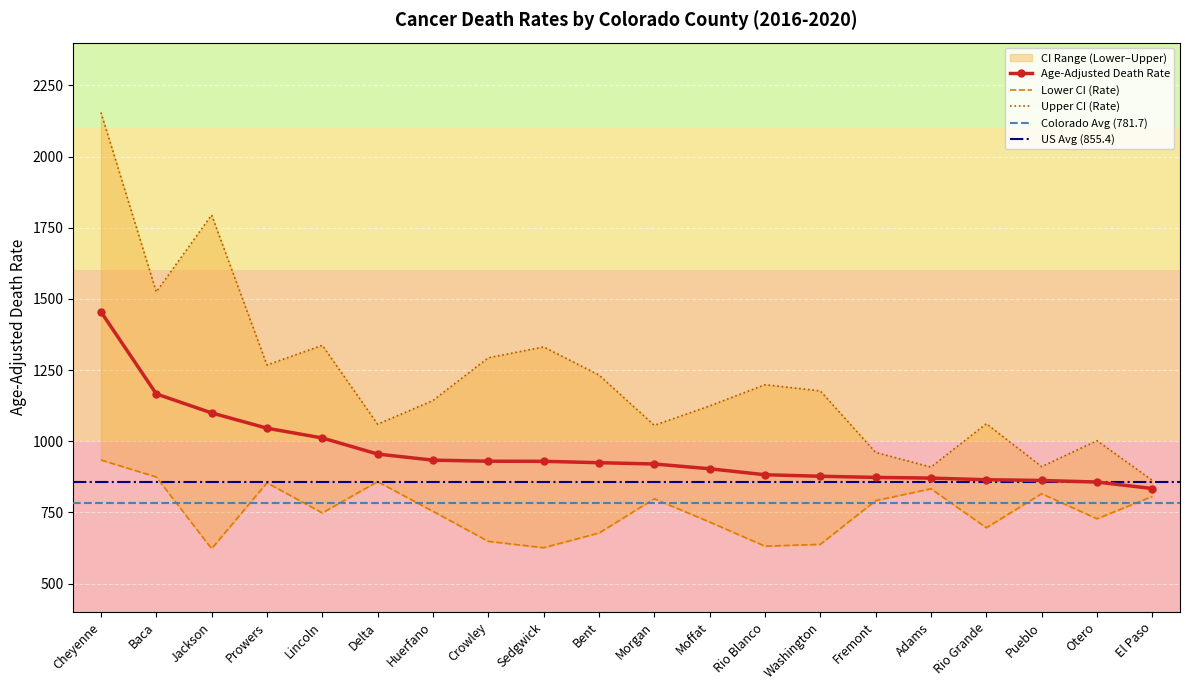

Is it true that Age-Adjusted Death Rate equals 903.2 at Moffat?

True